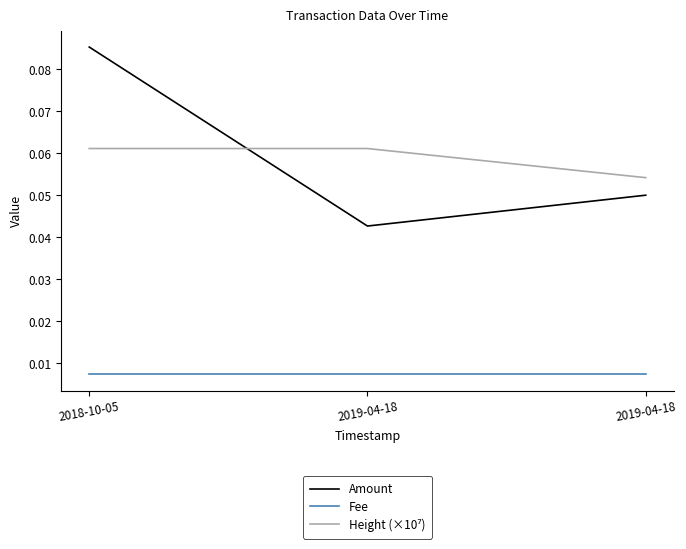

At which category is the sum across all series the highest?

2018-10-05